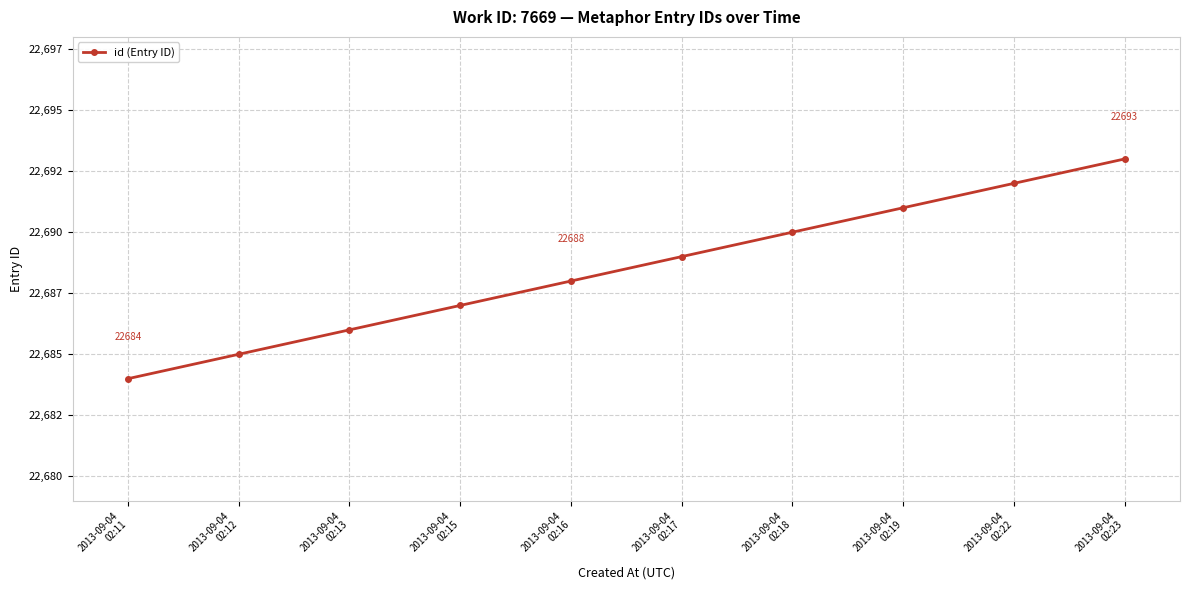

Does the chart have visible grid lines?

Yes